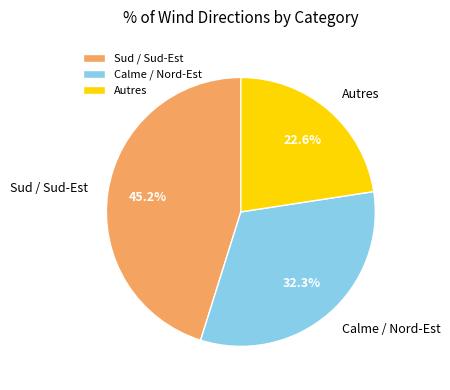

Rank the categories by value from highest to lowest.

Sud / Sud-Est, Calme / Nord-Est, Autres